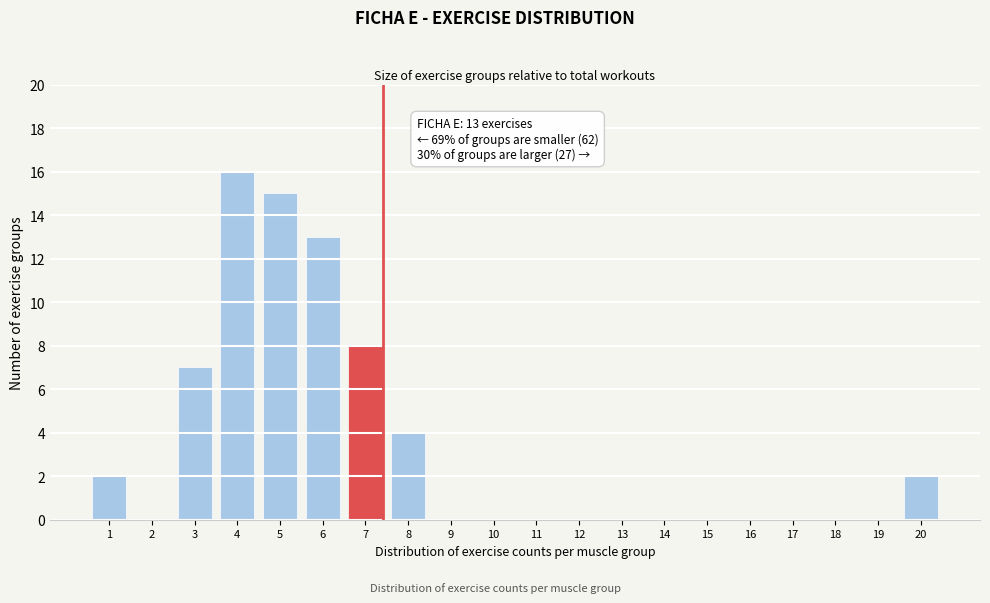

Reading left to right, list all the values displayed in this chart.

1=2	2=0	3=7	4=16	5=15	6=13	7=8	8=4	9=0	10=0	11=0	12=0	13=0	14=0	15=0	16=0	17=0	18=0	19=0	20=2